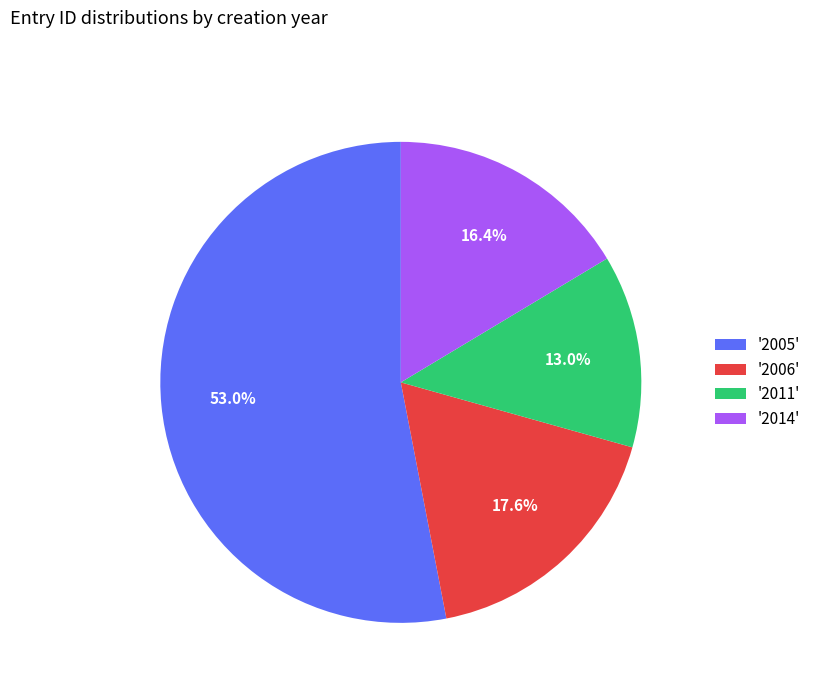

Rank the categories by value from lowest to highest.

'2011', '2014', '2006', '2005'